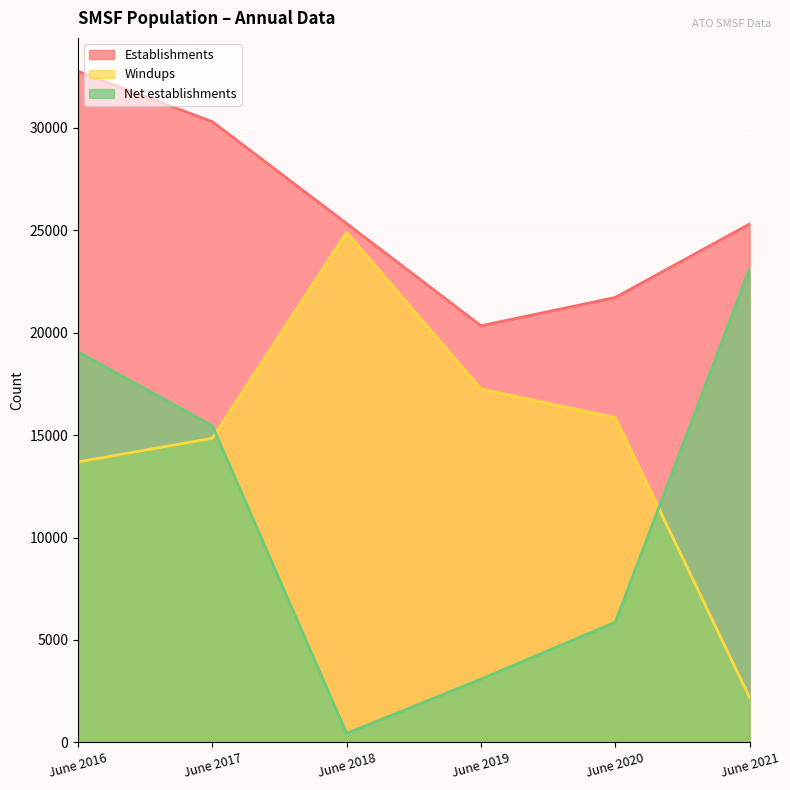

Count the number of data series in this chart.

3